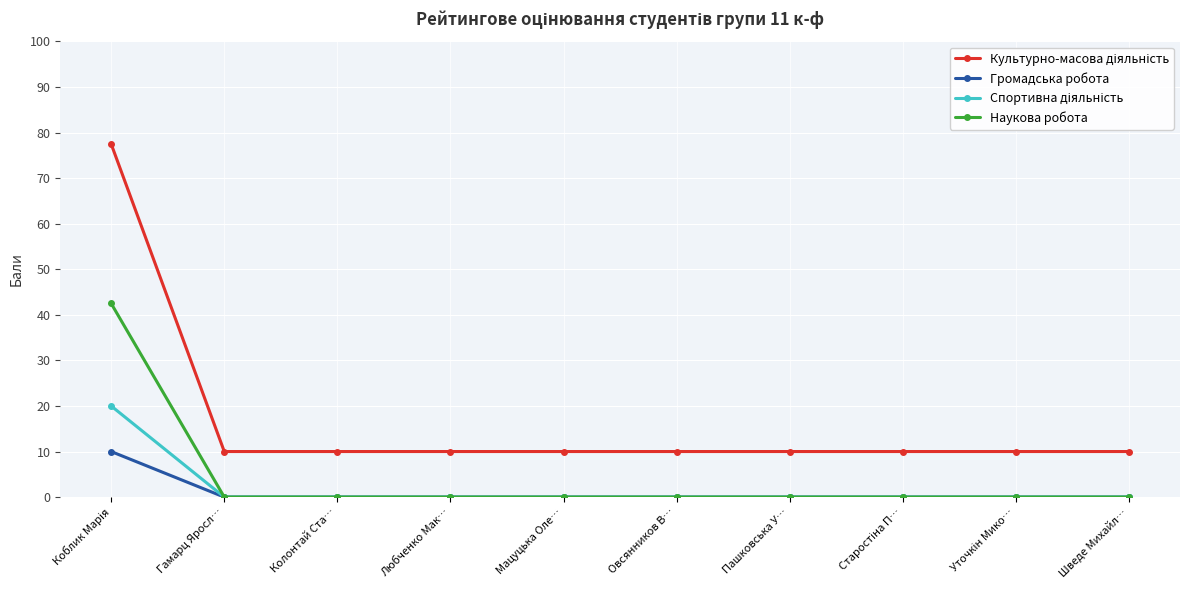

What is the label of the 8th point from the right?

Колонтай Ста…